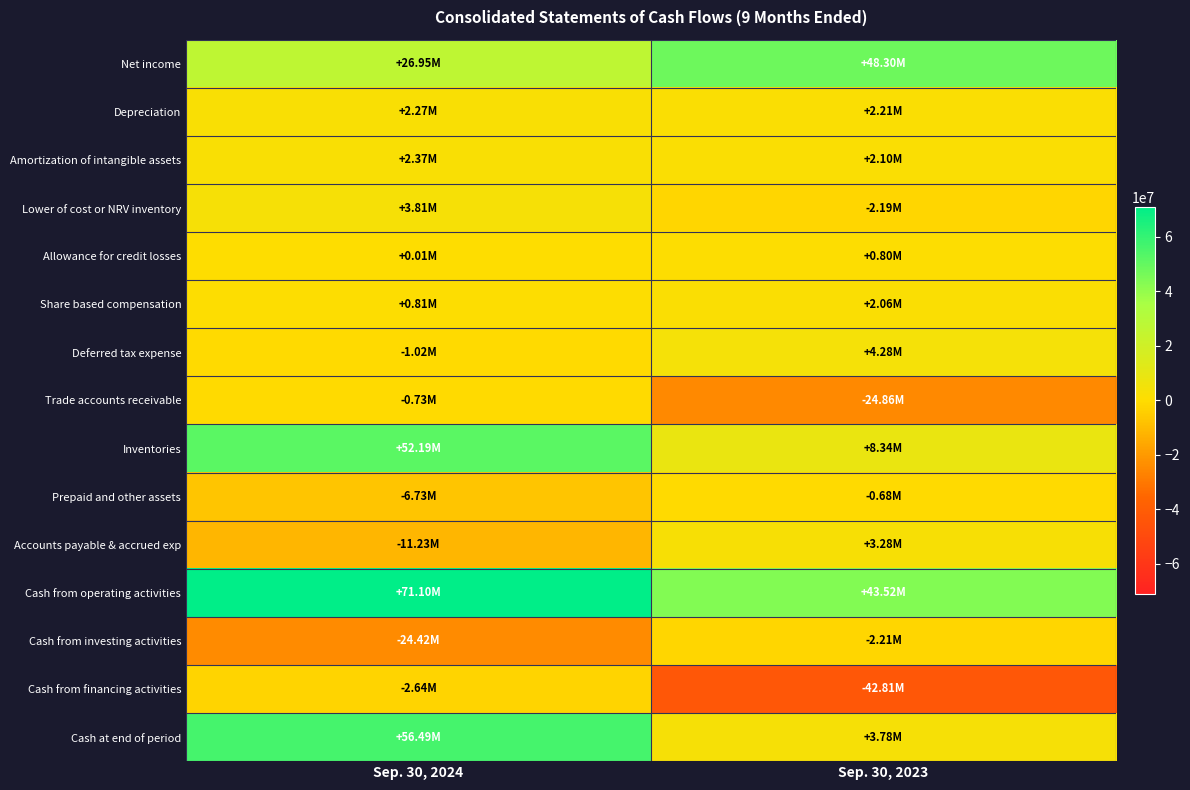

What is the greatest value displayed?

71103000